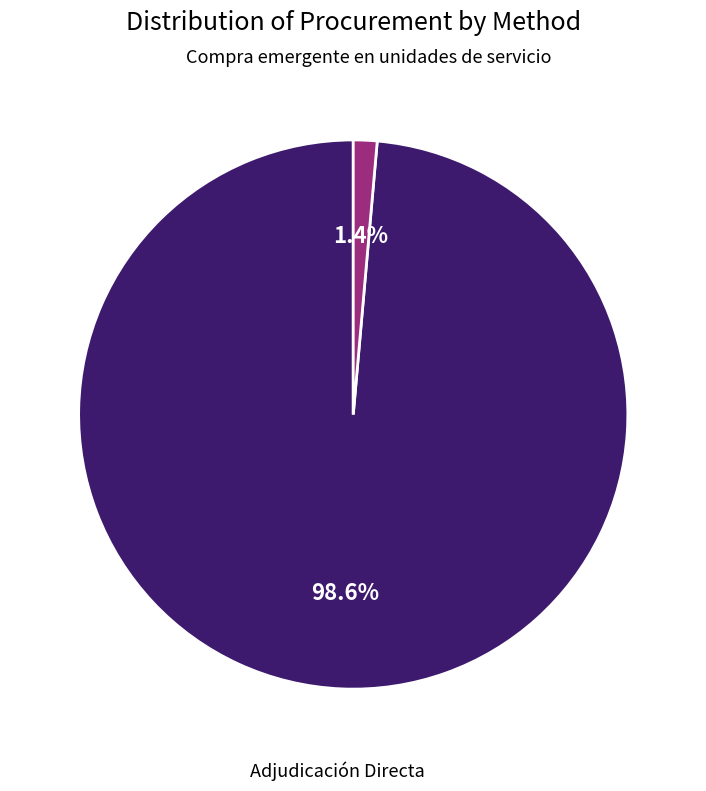

How many segments does this pie chart have?

2